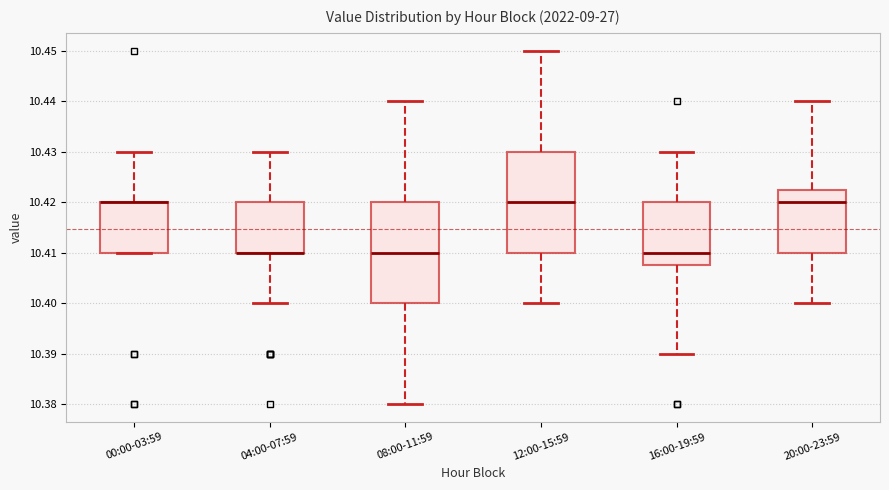

Where is the lower edge of the box for 04:00-07:59 on the y-axis? The values are not printed on the chart, so give them approximately, as read against the axis.

10.410